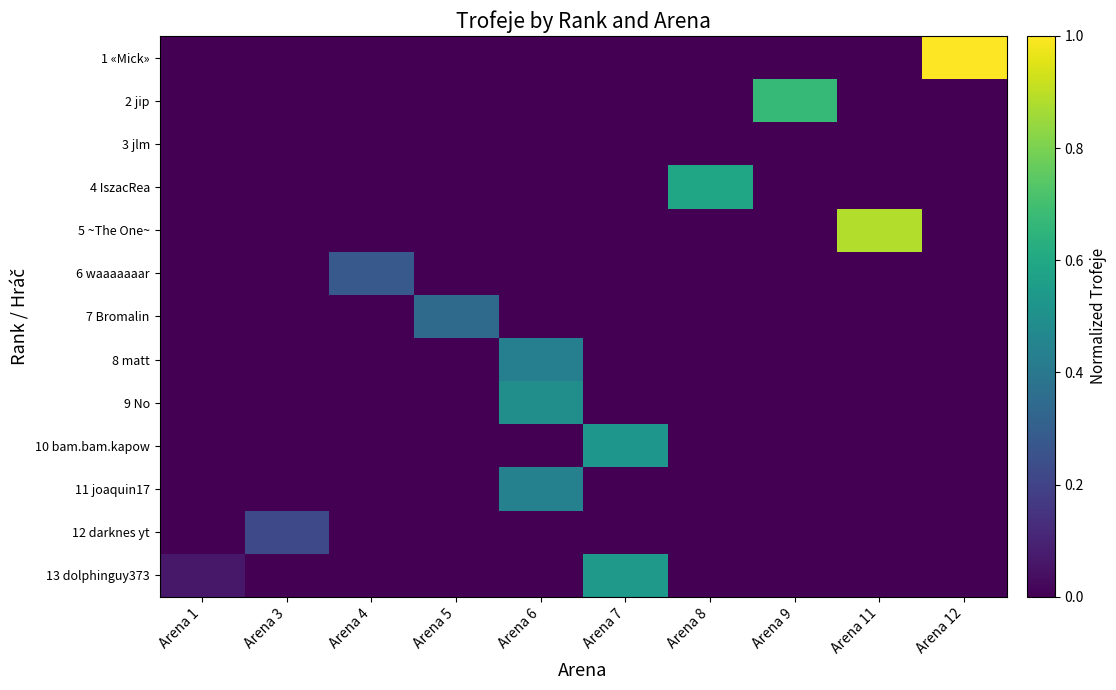

Which series has the largest range (max minus min)?

1 «Mick»